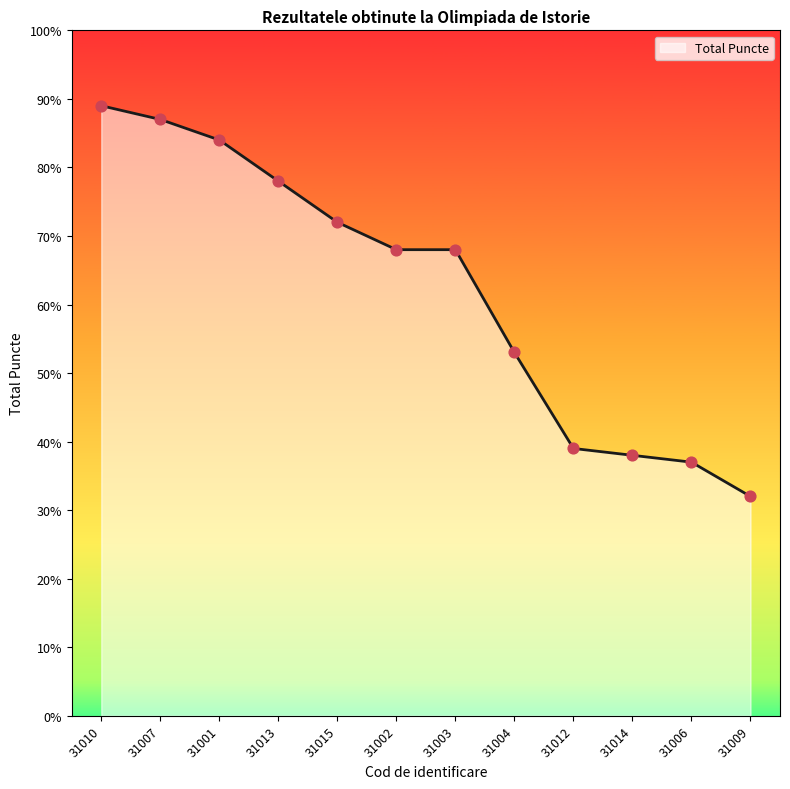

What is the ratio of the value at 31001 to the value at 31002?

1.2